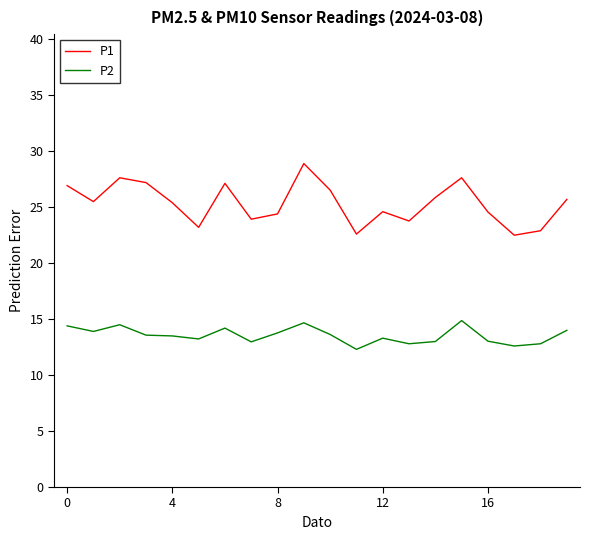

Which series has the largest total across all categories?

P1